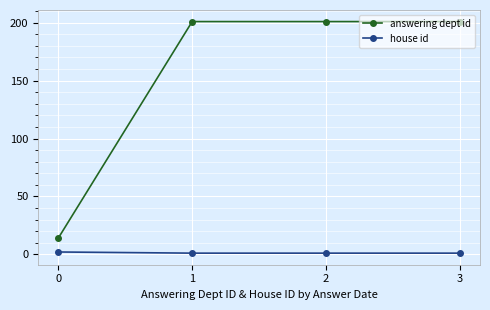

Count the number of data series in this chart.

2